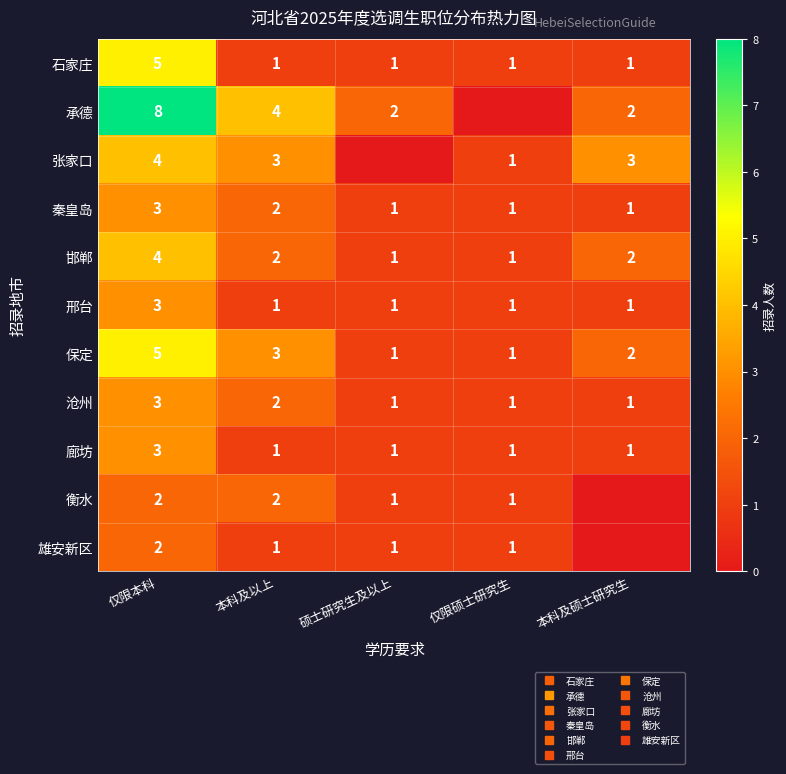

Rank the categories by 雄安新区 value from highest to lowest.

仅限本科, 本科及以上, 硕士研究生及以上, 仅限硕士研究生, 本科及硕士研究生